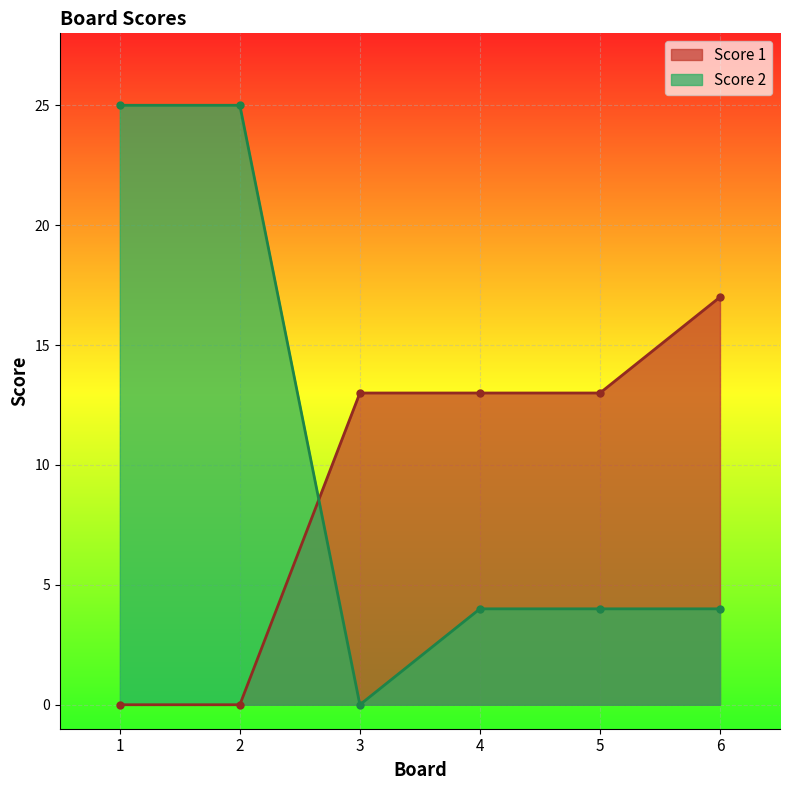

How many values in Score 2 are above zero?

5